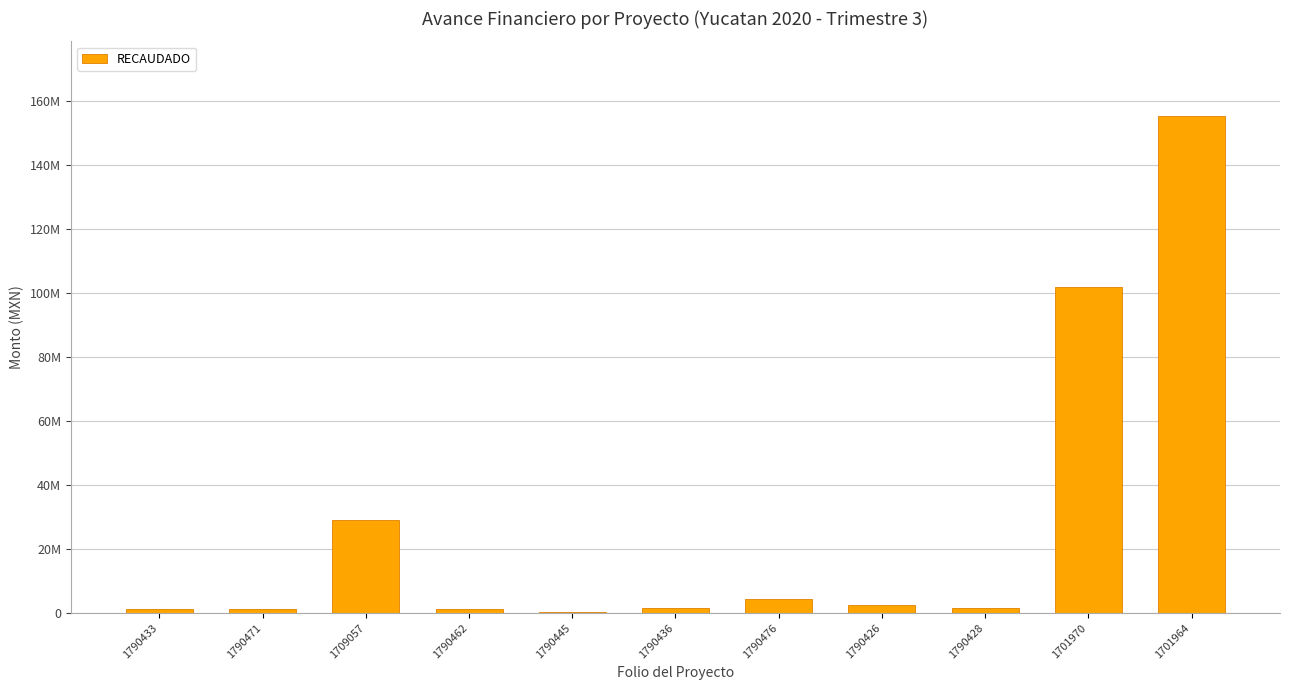

Is it true that the value at 1709057 is 29000000.0?

True